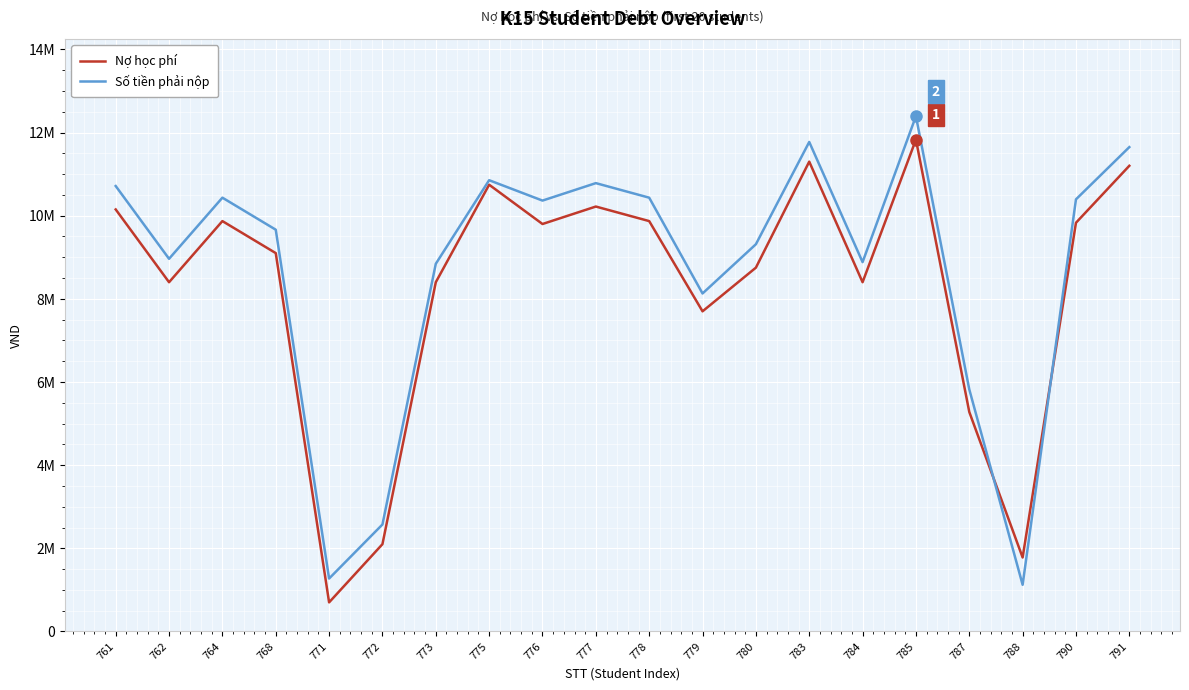

How many interior local valleys does the Nợ học phí series have?

6